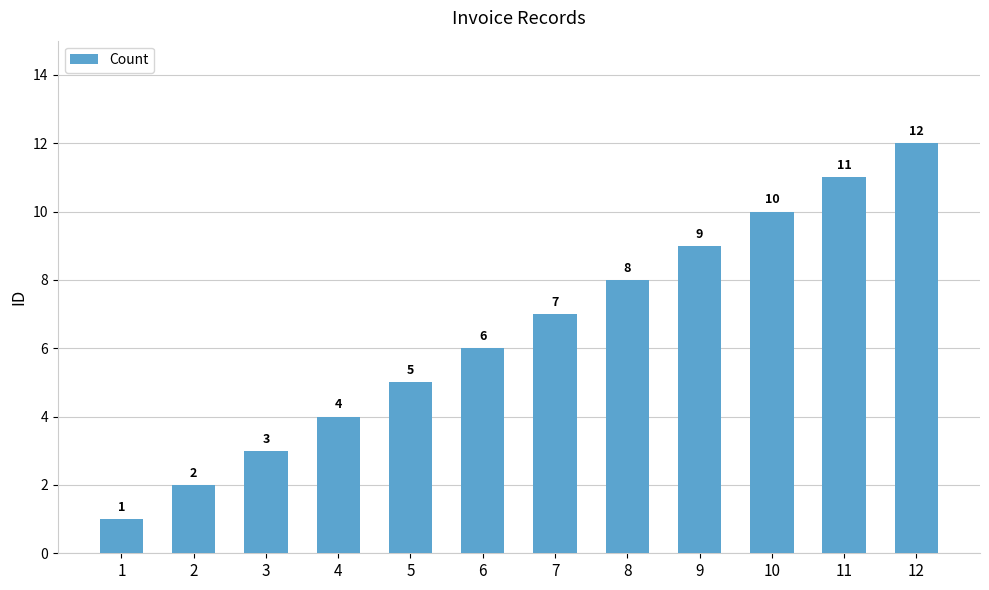

The value at 1 is 1. True or false?

True